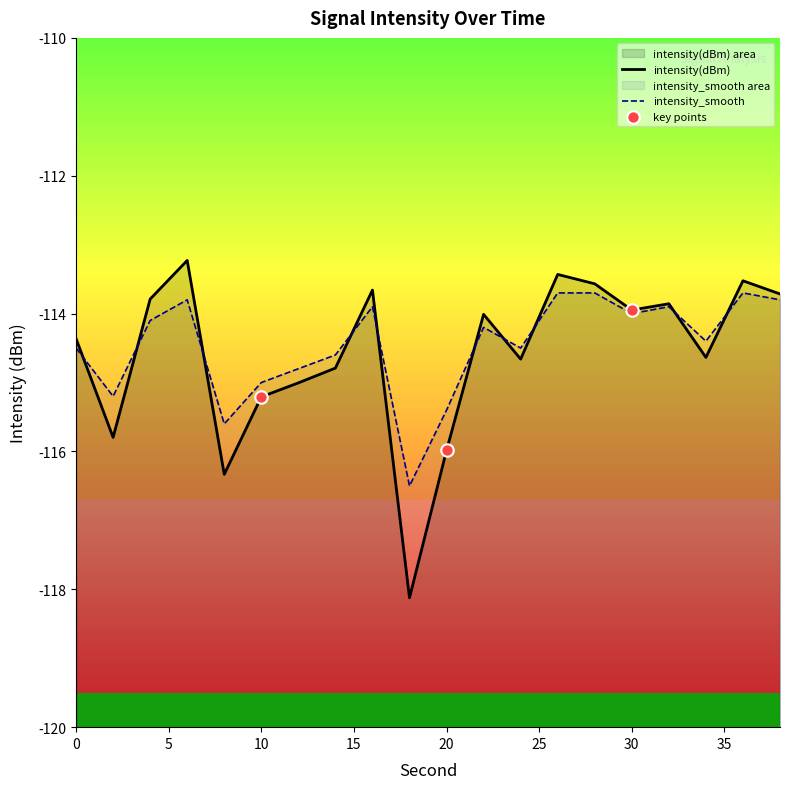

Which series has the largest total across all categories?

intensity_smooth